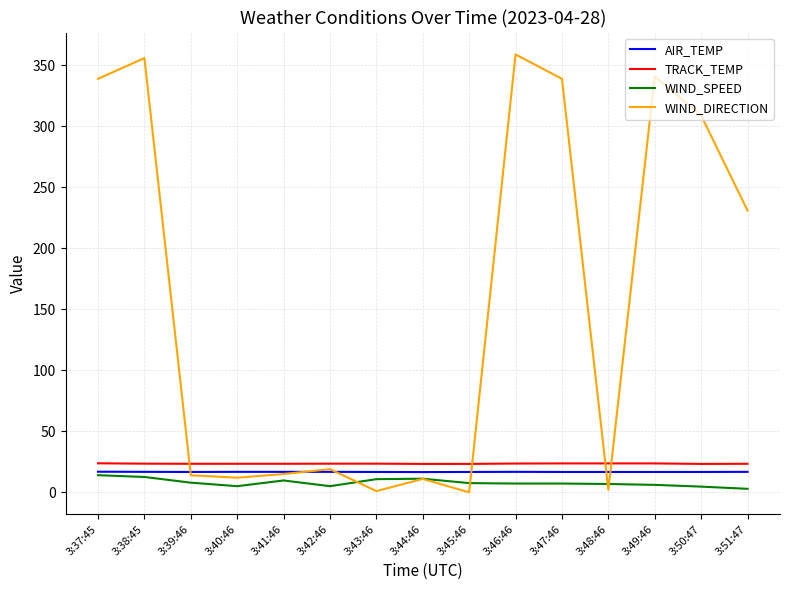

True or false: AIR_TEMP and TRACK_TEMP intersect in this chart.

False